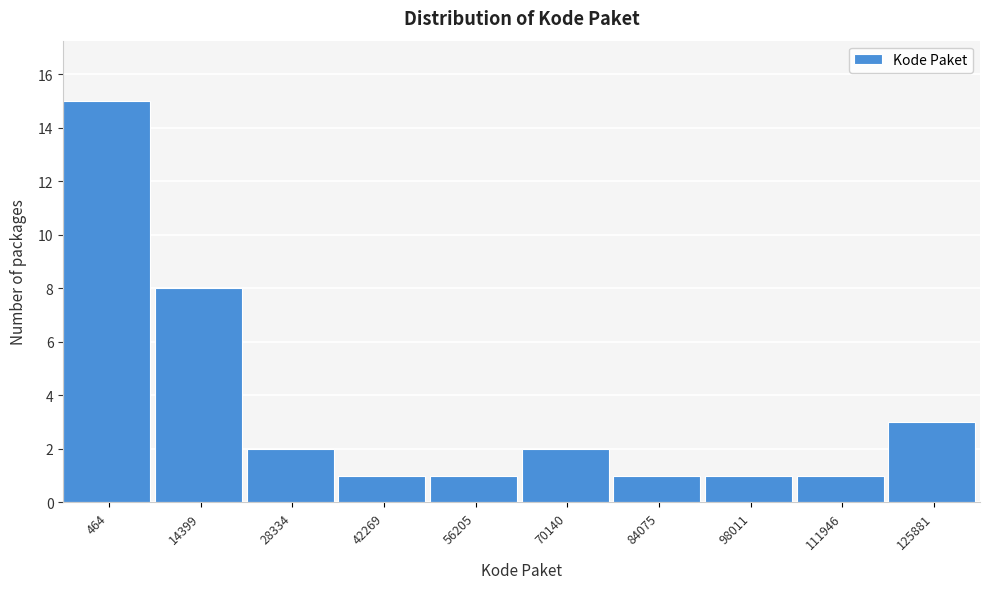

Reading left to right, what are all the values shown in this chart?

15	8	2	1	1	2	1	1	1	3